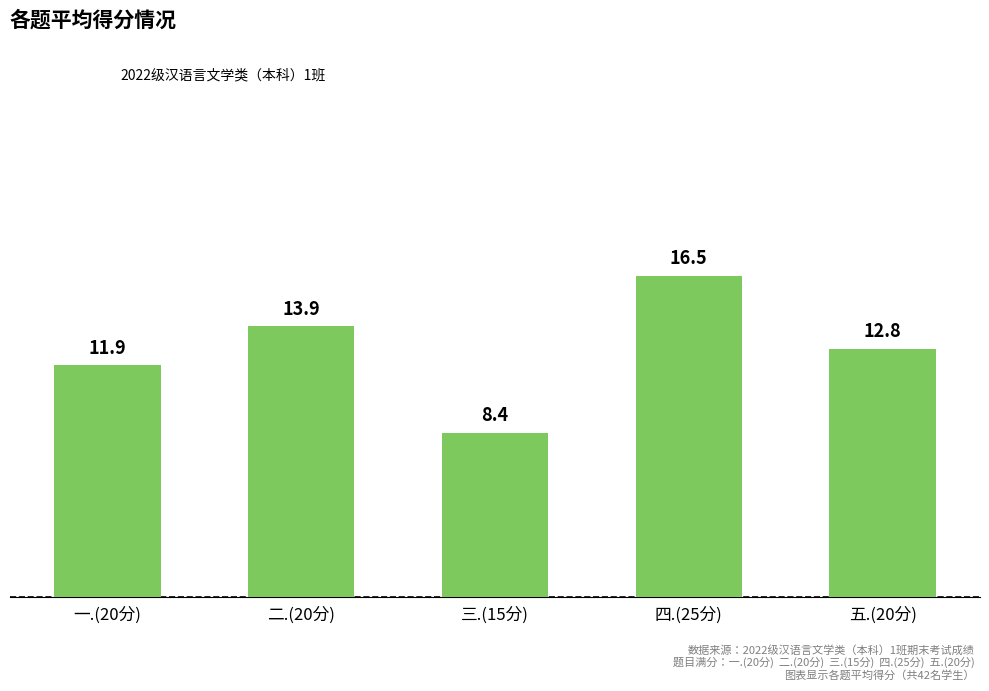

Does the chart contain stacked bars?

No